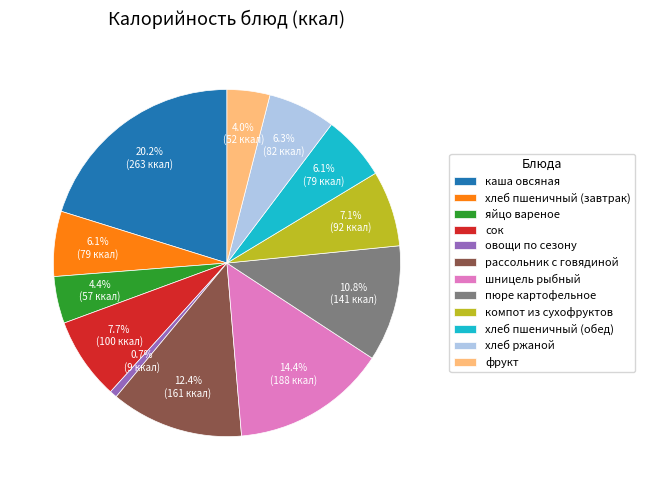

Is there any slice that represents more than half of the pie?

No